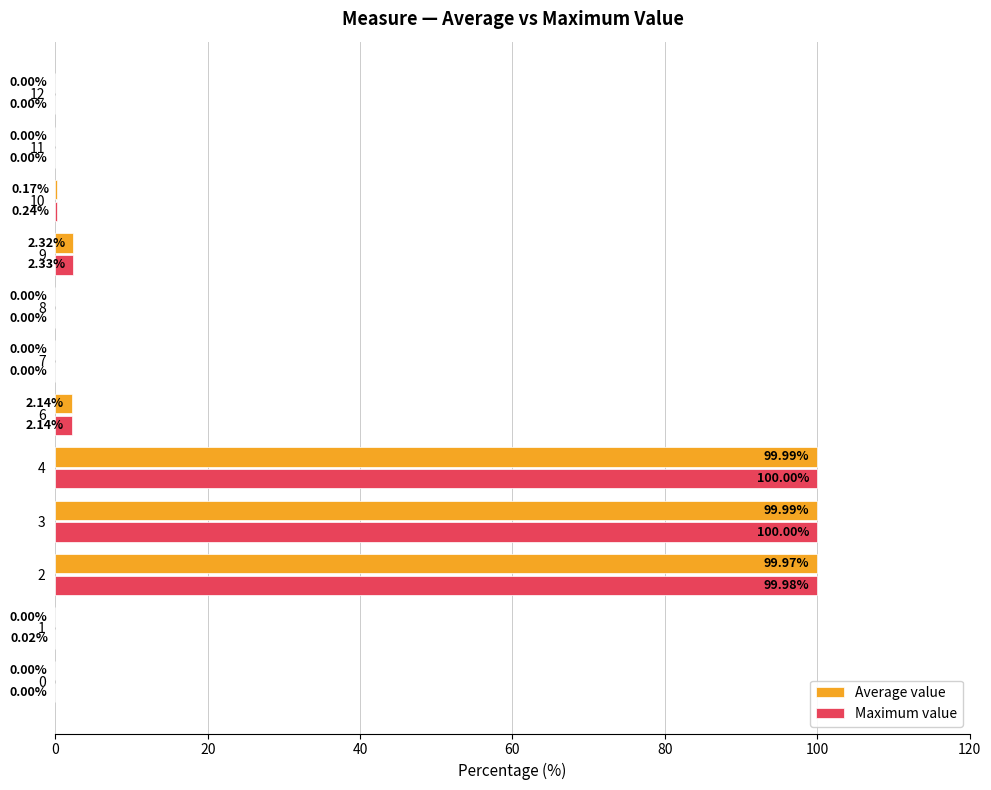

Which series has the largest total across all categories?

Maximum value